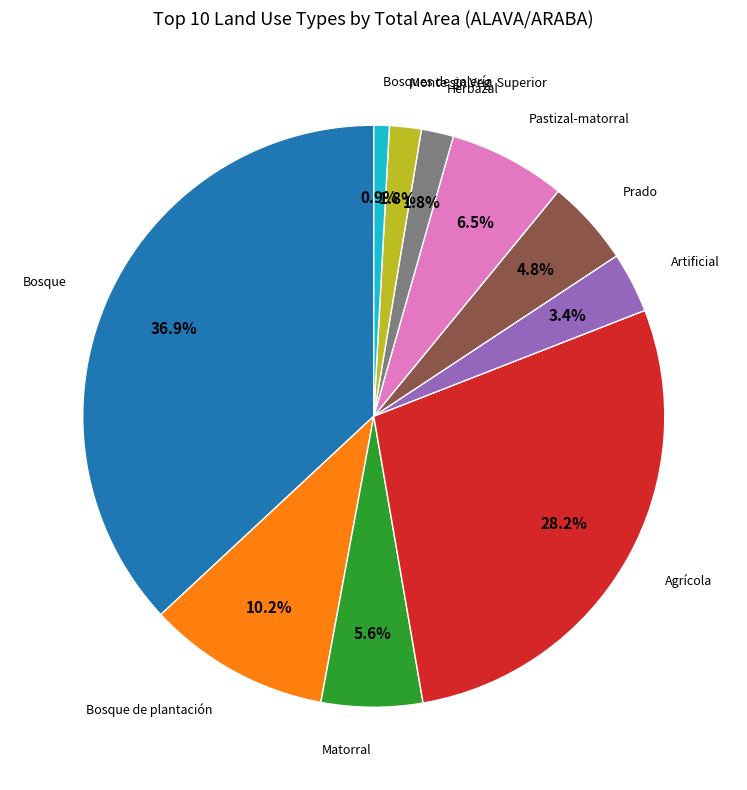

To the nearest percent, what is the difference between the largest and smallest slice percentages?

36%